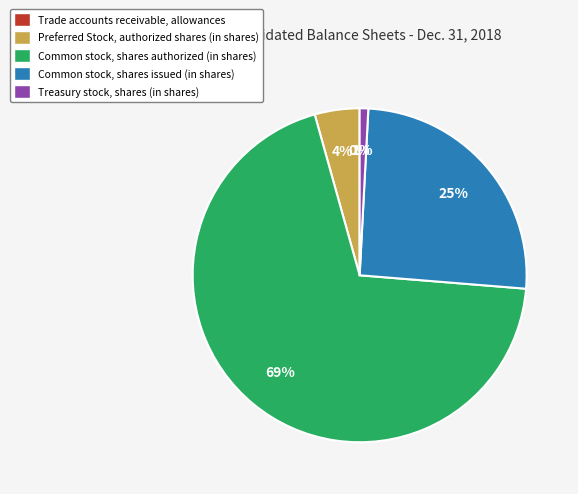

To the nearest percent, what is the combined percentage of Preferred Stock, authorized shares (in shares) and Common stock, shares authorized (in shares)?

74%